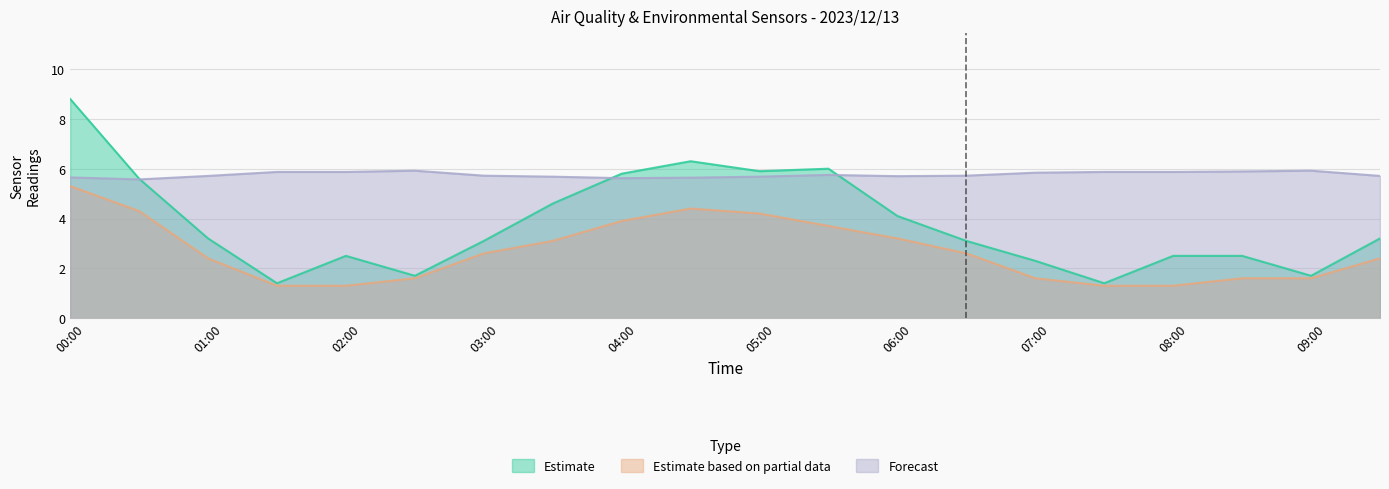

Between 03:00 and 03:30, which series saw the biggest shift?

SDS_P1